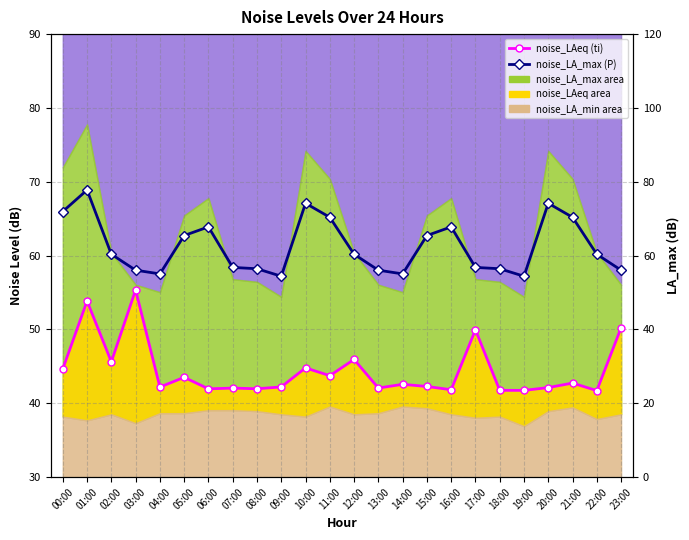

What is the label of the 7th point from the left?

06:00